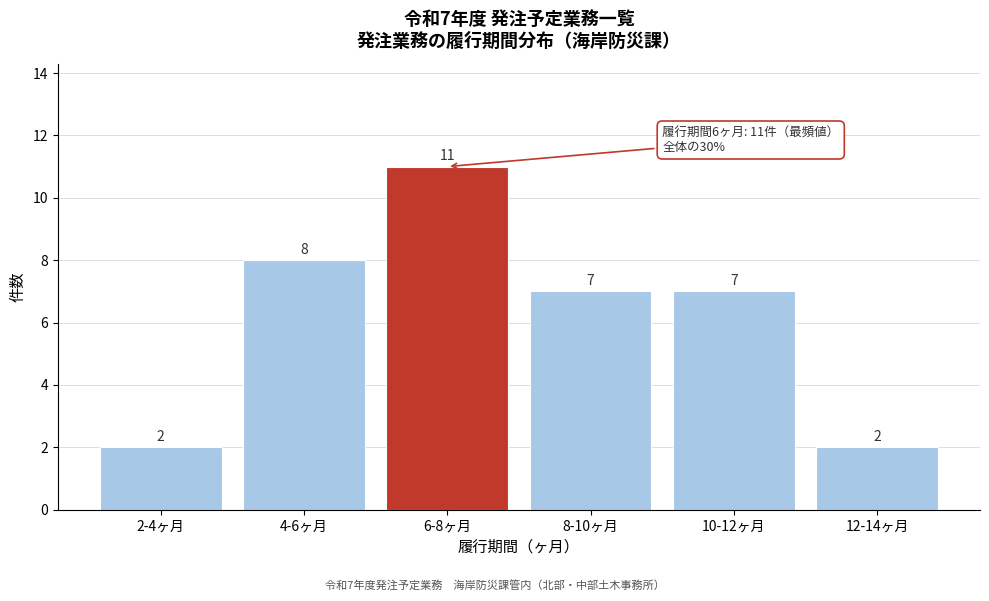

Reading left to right, extract all data points from this chart.

2	8	11	7	7	2